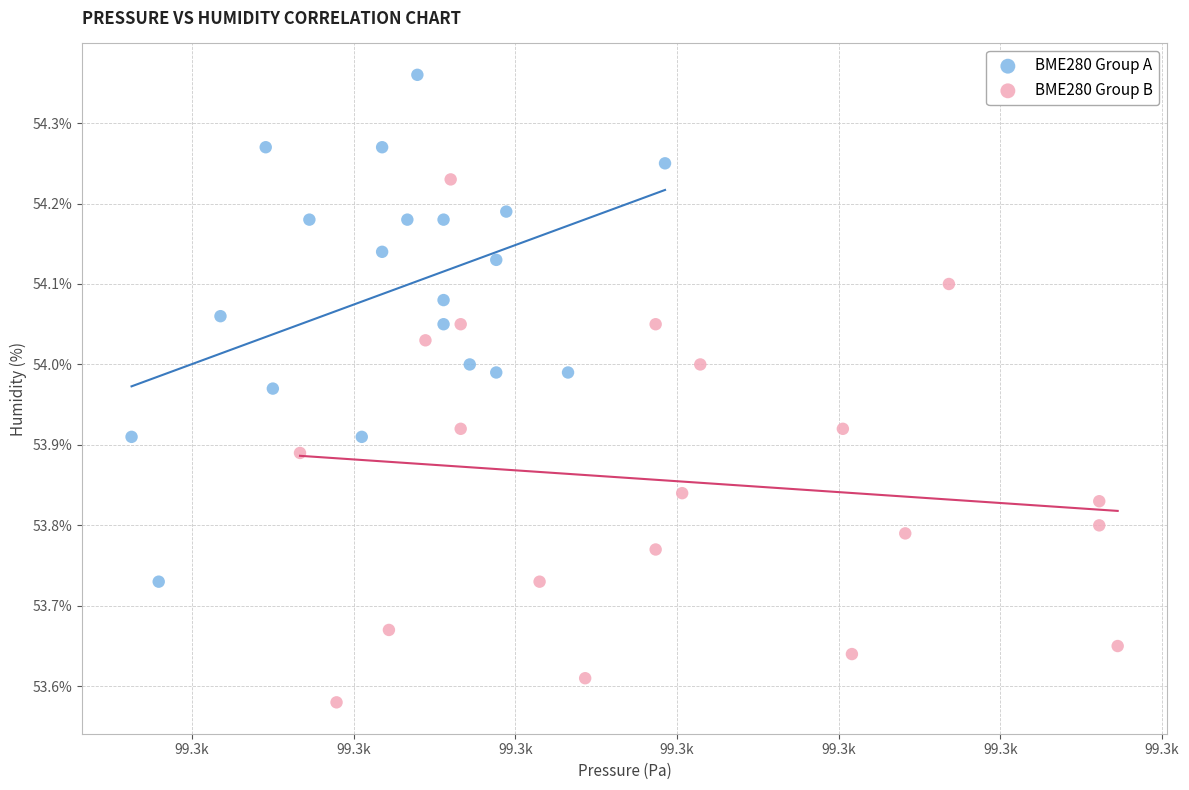

Which series has the largest Y range (max minus min)?

BME280 Group B